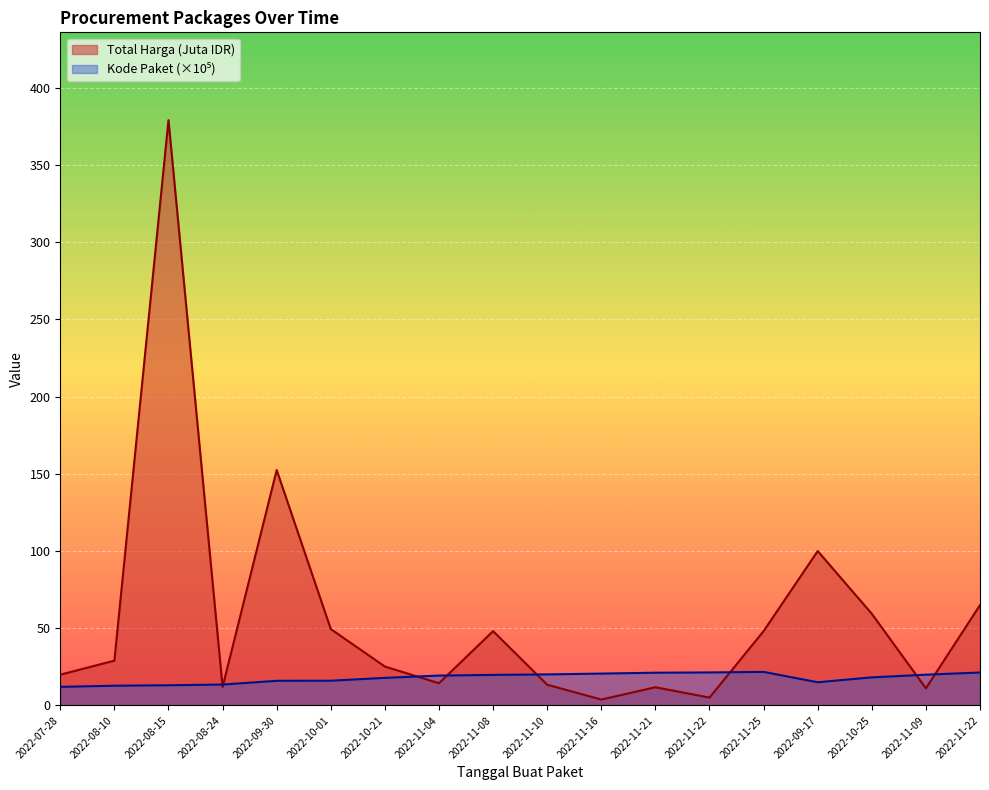

Reading left to right, list all the values displayed in this chart.

Total Harga (Juta IDR): 19.9	29.0	379.1	12.0	152.5	49.5	25.2	14.4	48.1	13.4	3.8	11.8	5.1	48.1	100.0	59.4	11.1	65.0
Kode Paket: 12.1	12.8	13.1	13.5	16.0	16.0	17.9	19.4	19.8	20.1	20.7	21.2	21.4	21.7	15.0	18.2	19.9	21.4